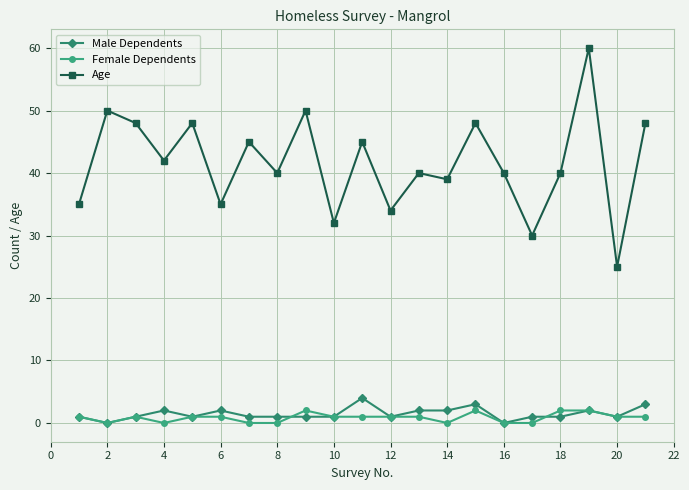

Which series has the widest spread of values?

Age